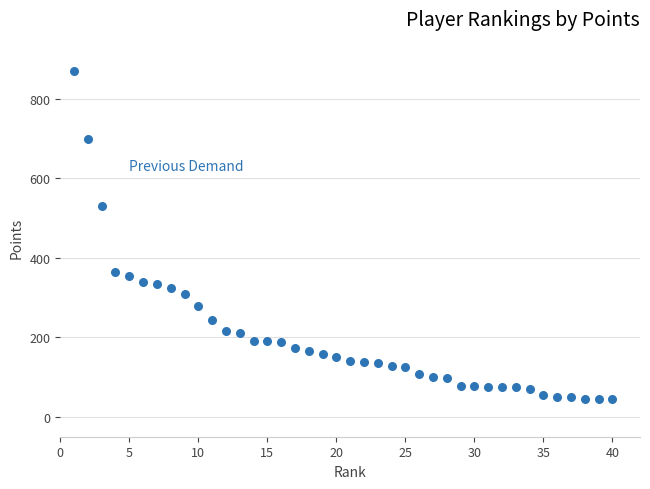

What Y value in the scatter plot is closest to 457?

530.0